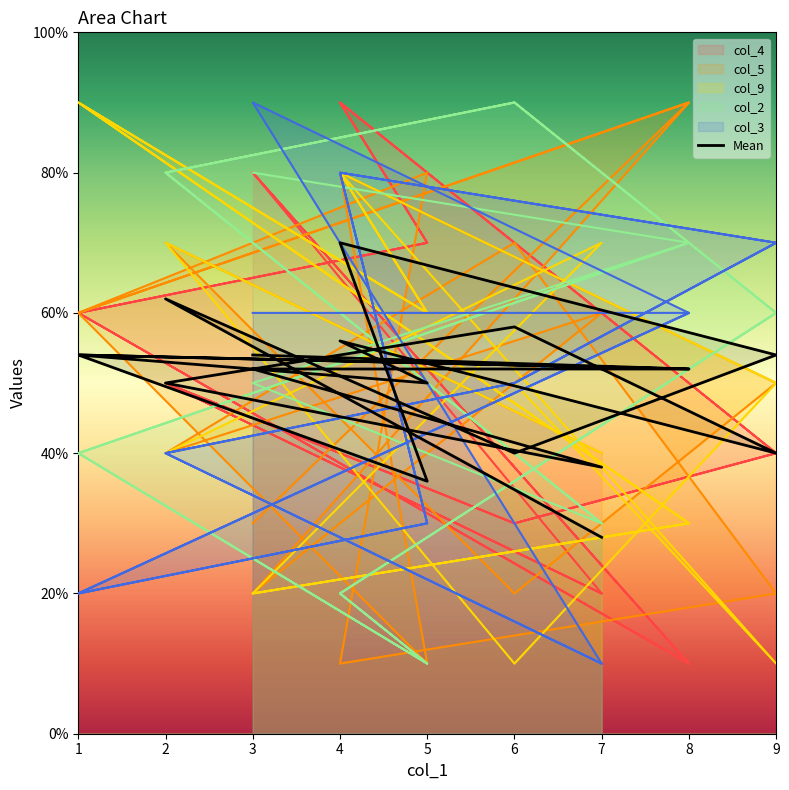

Does the chart have visible grid lines?

No